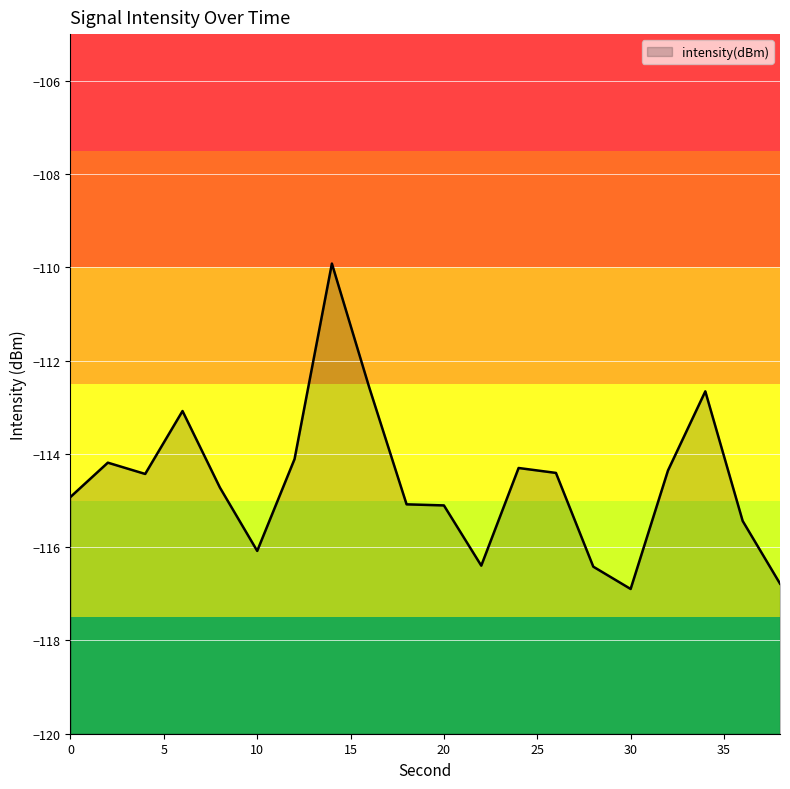

What is the value of the 16th point from the left?

-116.9